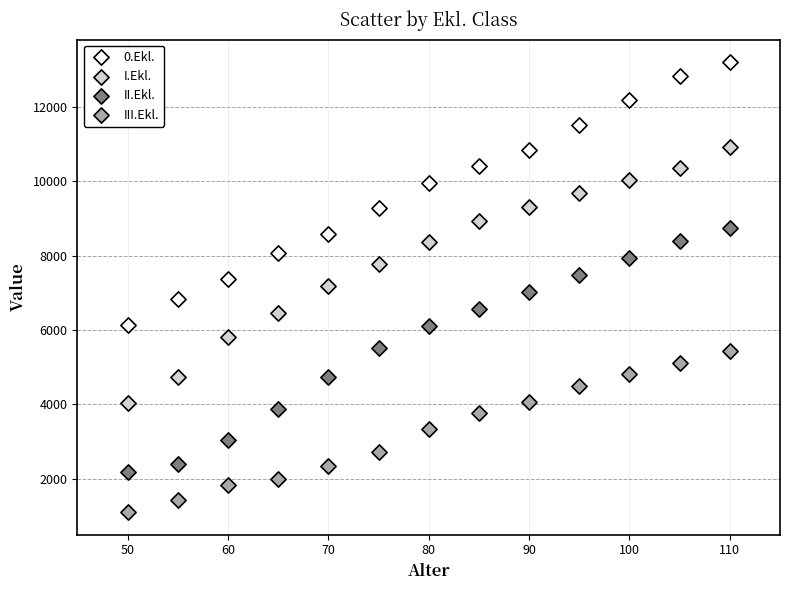

Which series has the largest Y range (max minus min)?

0.Ekl.